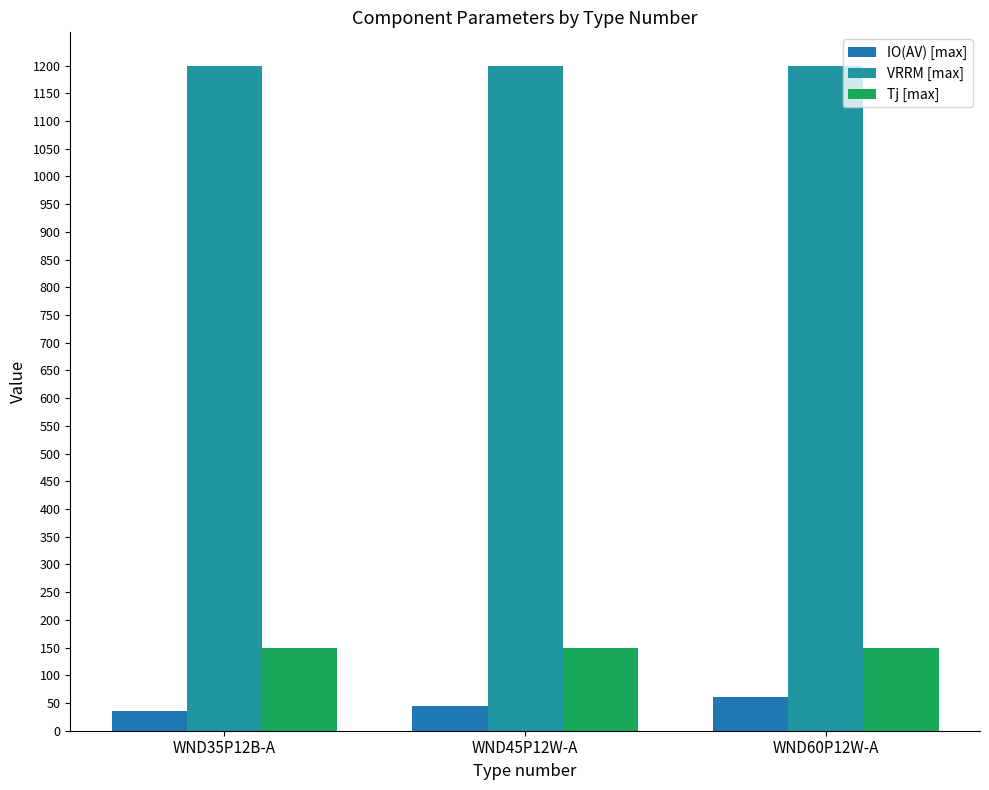

Which series has the largest total across all categories?

VRRM [max]